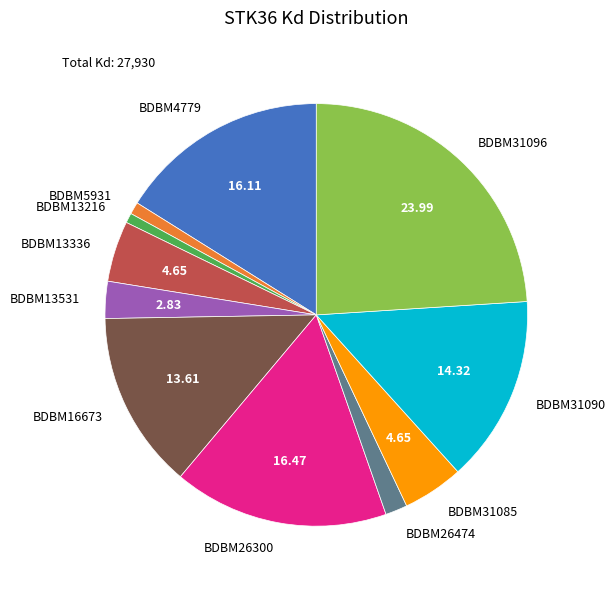

Which has a higher value, BDBM4779 or BDBM31096?

BDBM31096